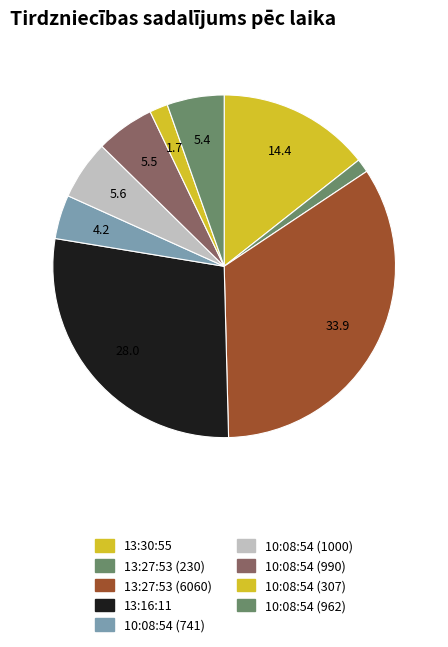

To the nearest percent, what portion does 13:16:11 represent?

28%